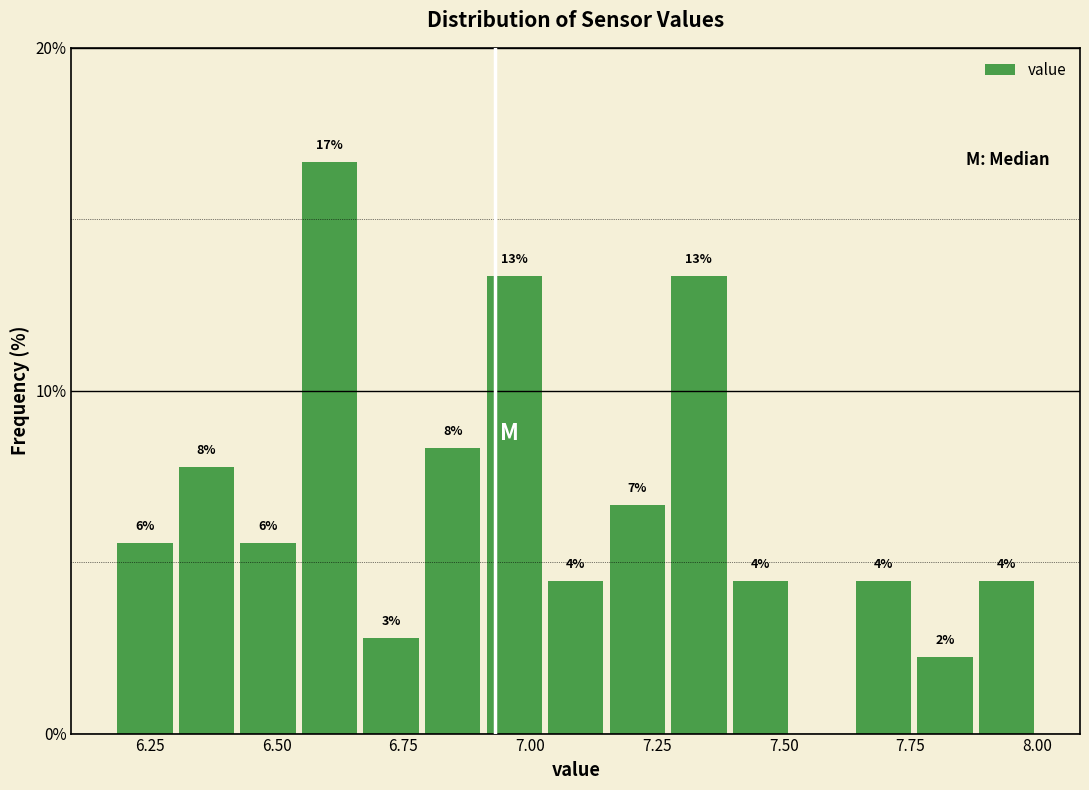

Around what value on the x-axis is the tallest bar? Give the approximate position of its centre, as read against the axis.

6.60